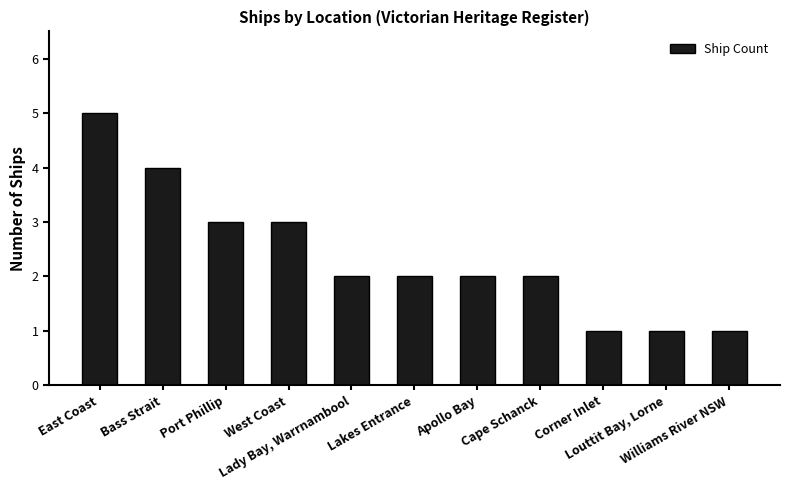

Where does the data first go above 2?

East Coast